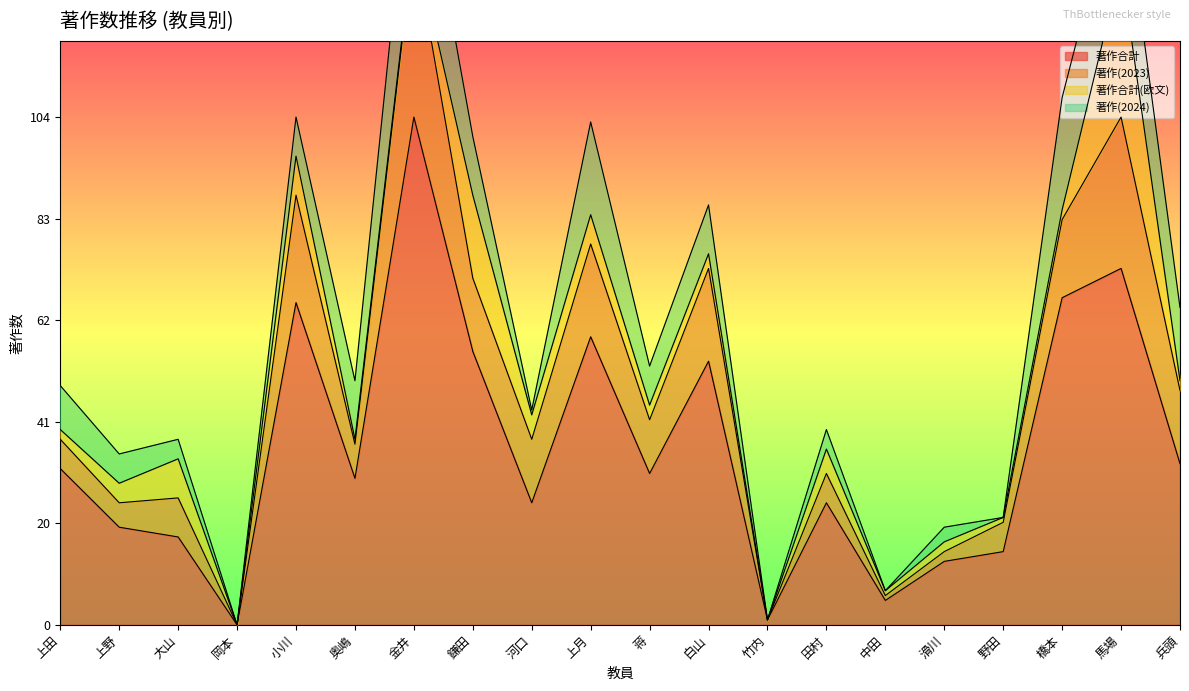

What position from the left is 上田?

1